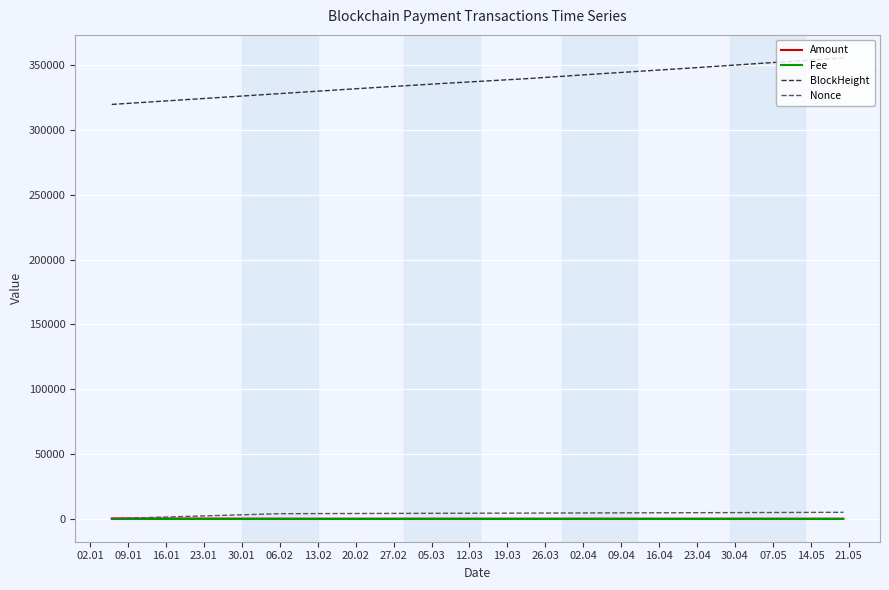

How many lines are shown in the chart?

4